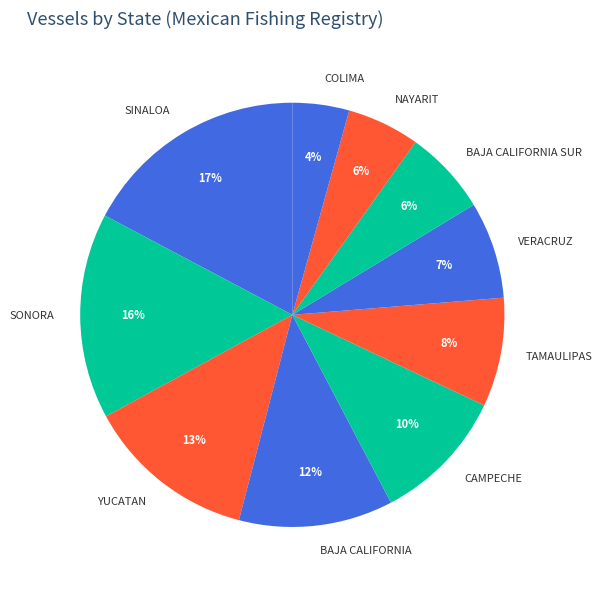

Does any single category account for the majority?

No